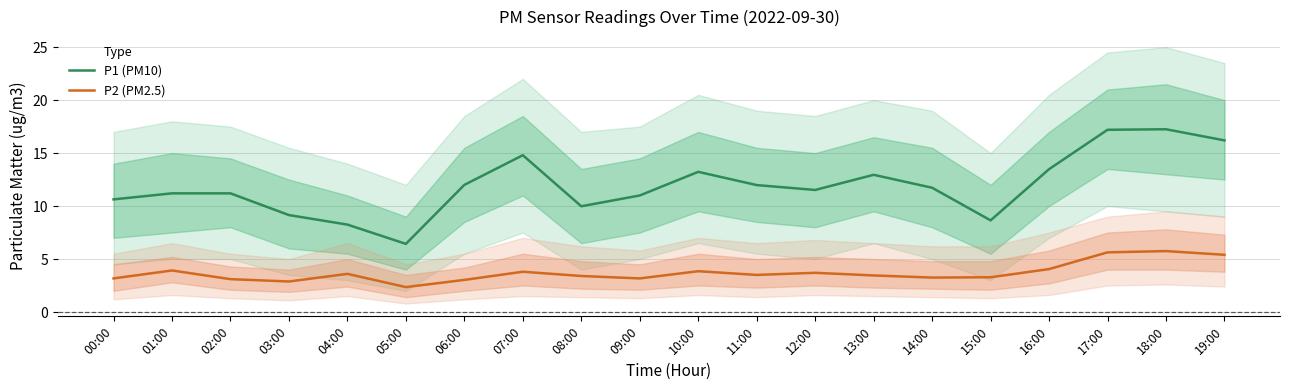

True or false: P2 (PM2.5) has more than 1 points higher than both neighbors.

True